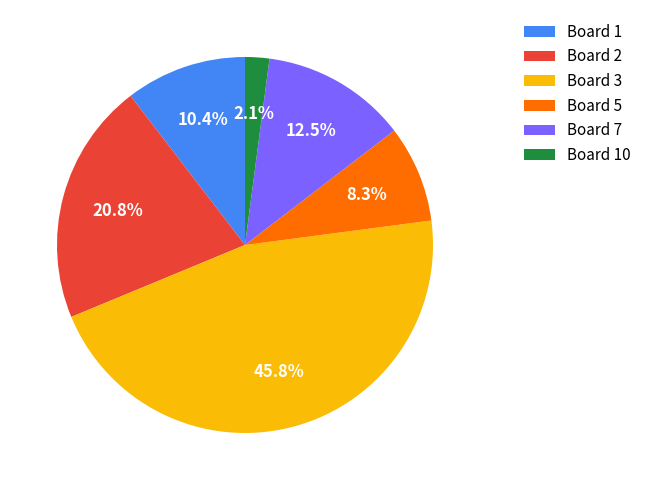

To the nearest percent, what is the difference between the largest and smallest slice percentages?

44%